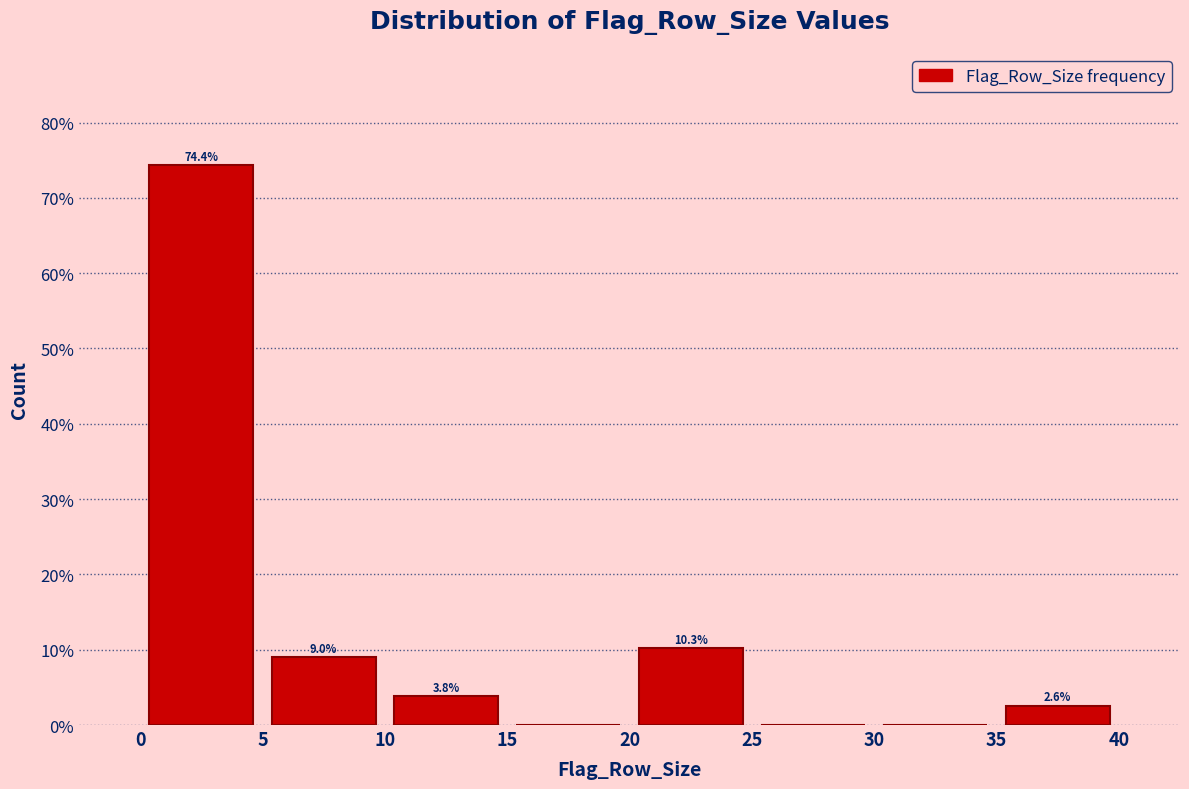

Which range on the x-axis has the tallest bar?

0 to 5